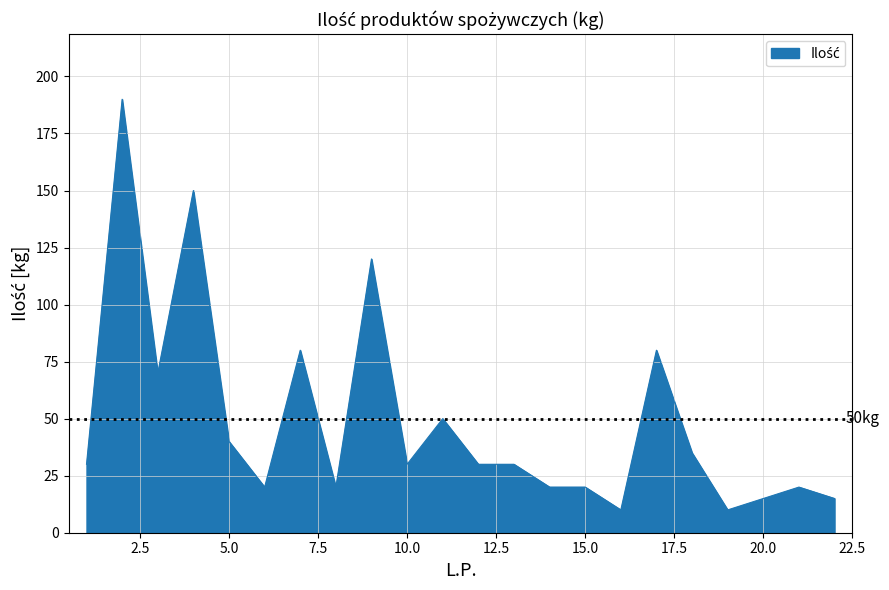

What is the difference between the maximum and minimum values?

180